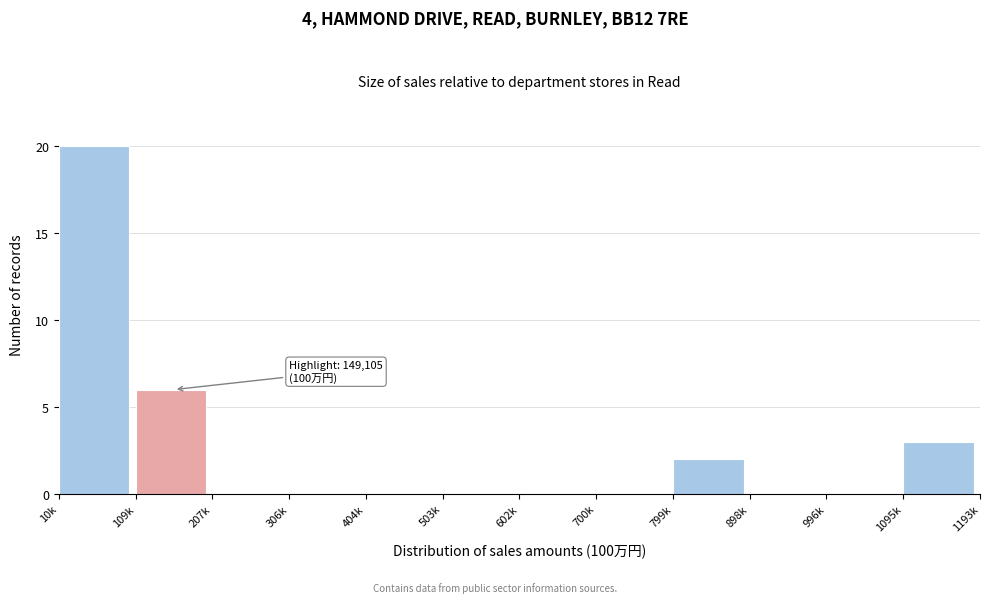

Reading left to right, list all the values displayed in this chart.

10k=20	109k=6	207k=0	306k=0	404k=0	503k=0	602k=0	700k=0	799k=2	898k=0	996k=0	1095k=3